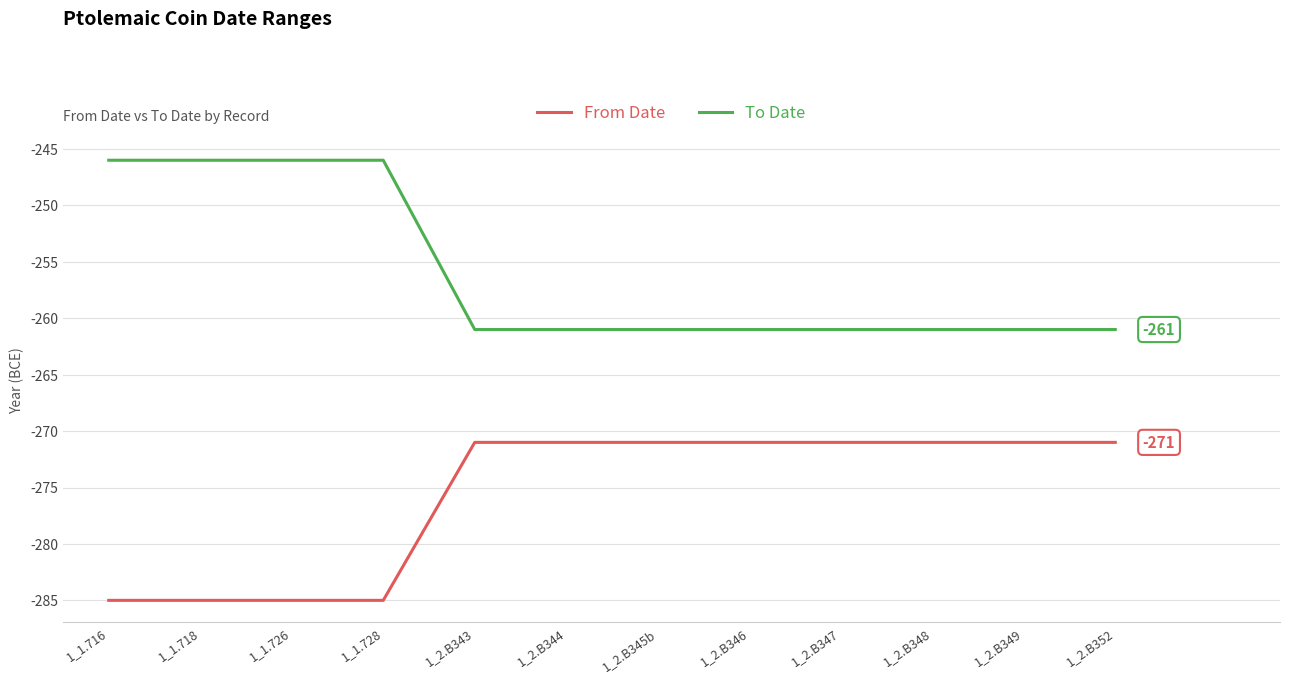

The To Date series shows -246 at 1_1.726. True or false?

True